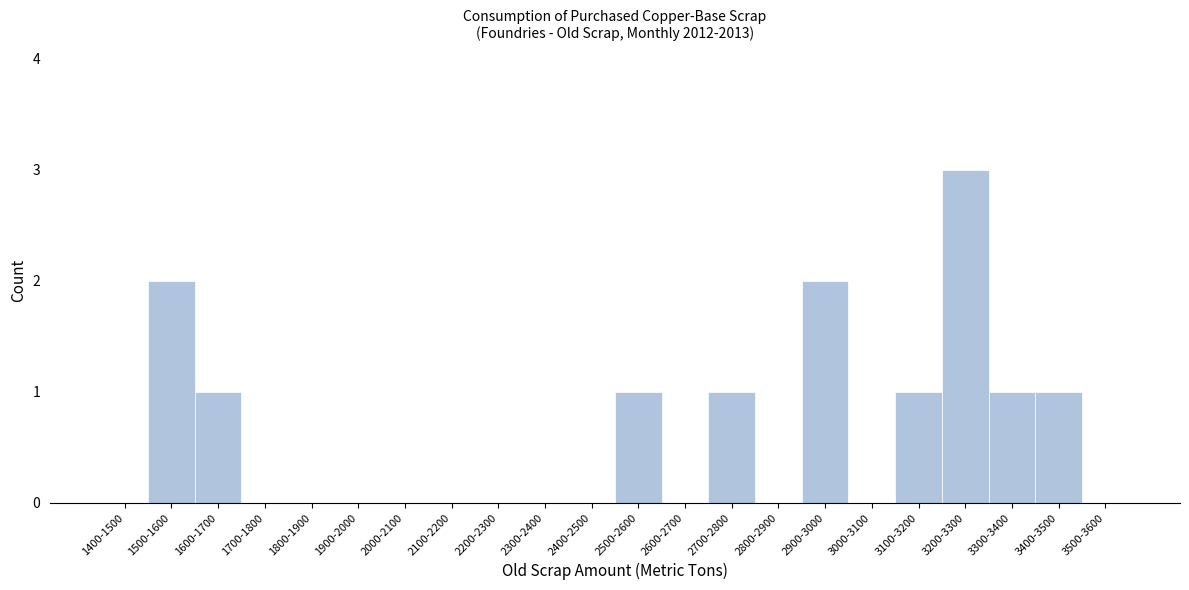

Reading left to right, what are all the values shown in this chart?

1400-1500=0	1500-1600=2	1600-1700=1	1700-1800=0	1800-1900=0	1900-2000=0	2000-2100=0	2100-2200=0	2200-2300=0	2300-2400=0	2400-2500=0	2500-2600=1	2600-2700=0	2700-2800=1	2800-2900=0	2900-3000=2	3000-3100=0	3100-3200=1	3200-3300=3	3300-3400=1	3400-3500=1	3500-3600=0